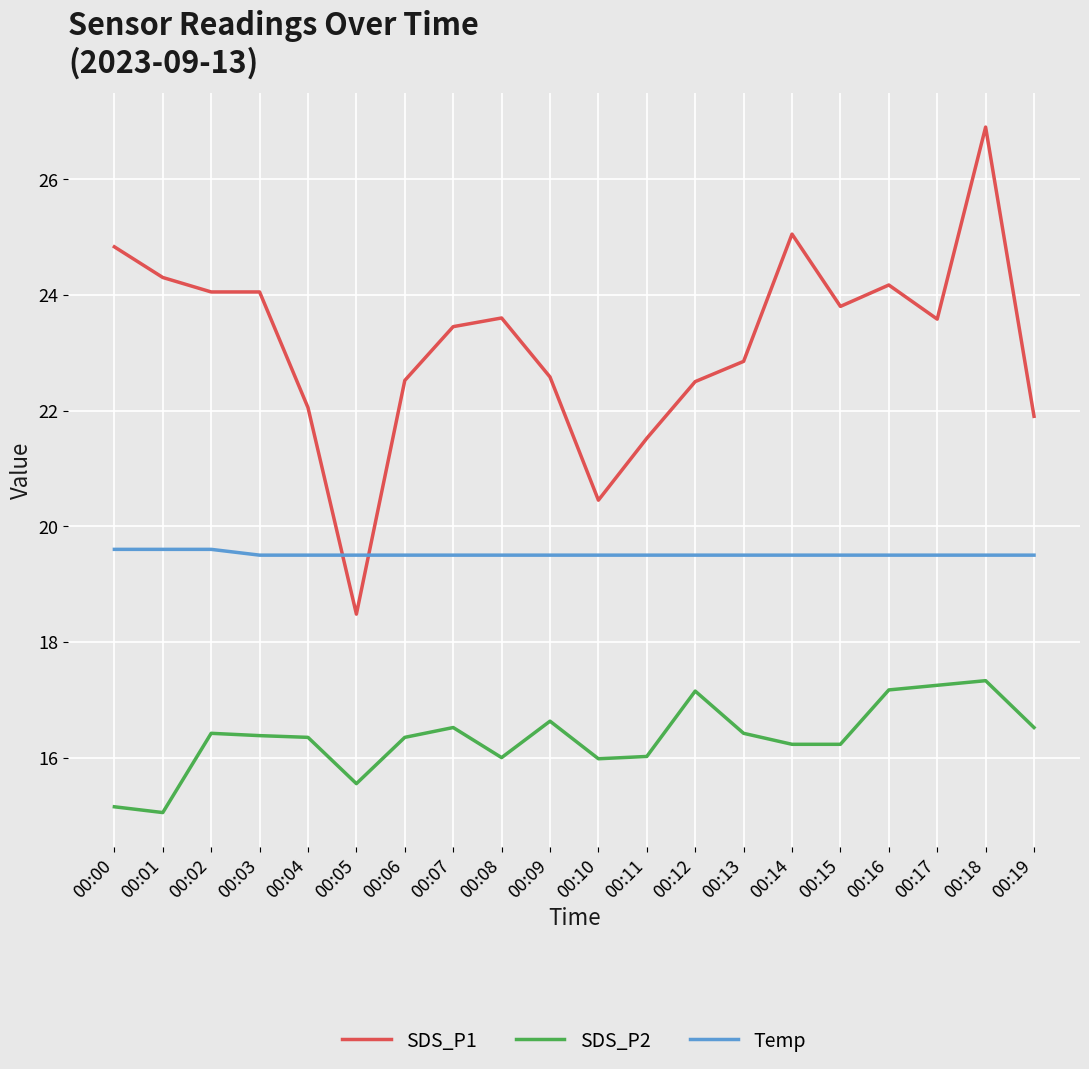

True or false: SDS_P1 and SDS_P2 intersect in this chart.

False